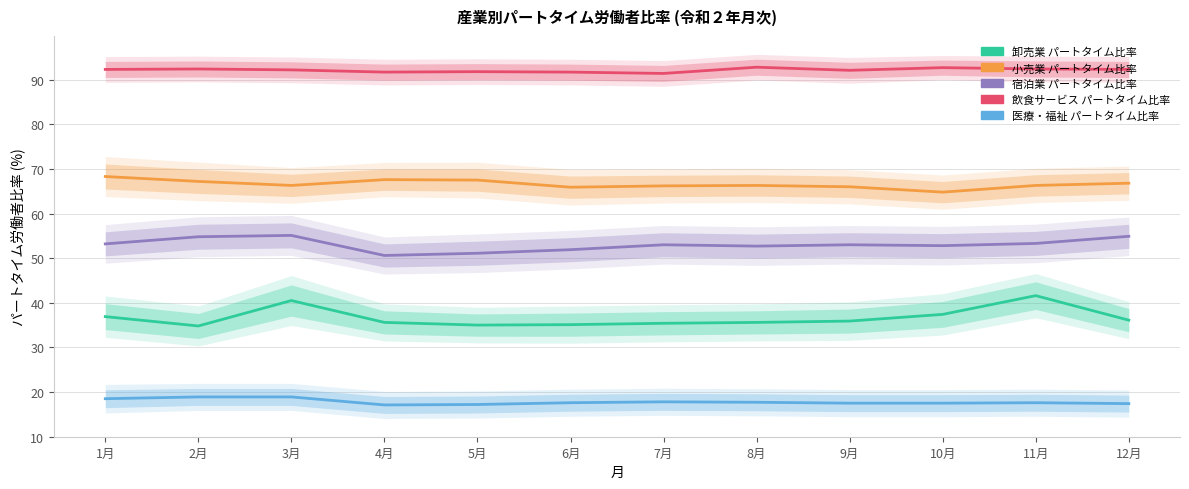

What are all the series names shown in the legend?

卸売業 パートタイム比率, 小売業 パートタイム比率, 宿泊業 パートタイム比率, 飲食サービス パートタイム比率, 医療・福祉 パートタイム比率